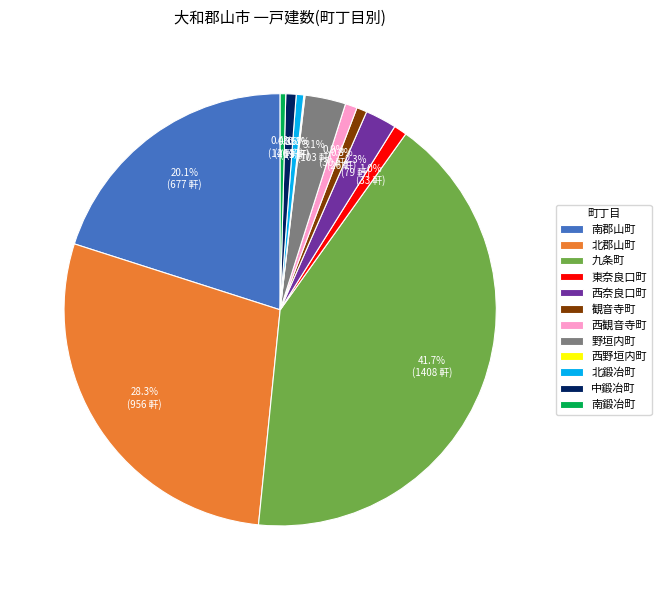

Does 九条町 account for over 50% of the chart?

No